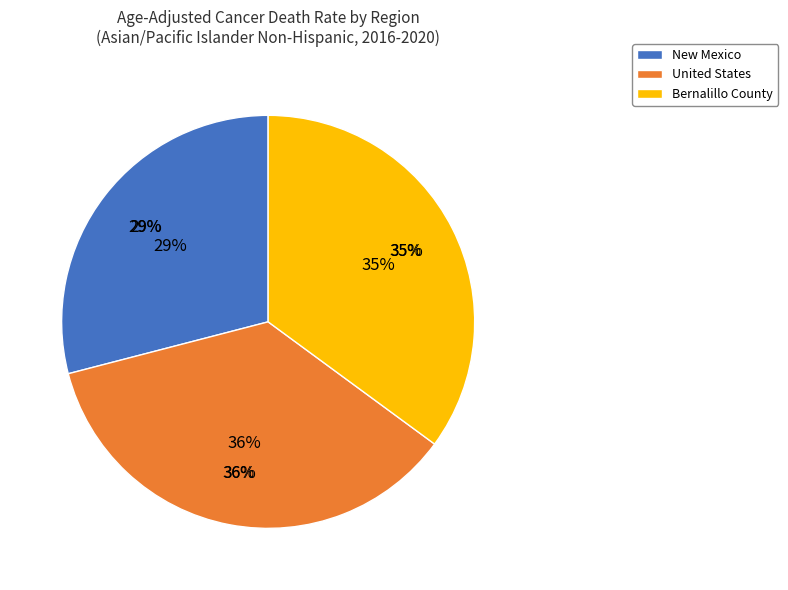

Which slice is the largest?

United States